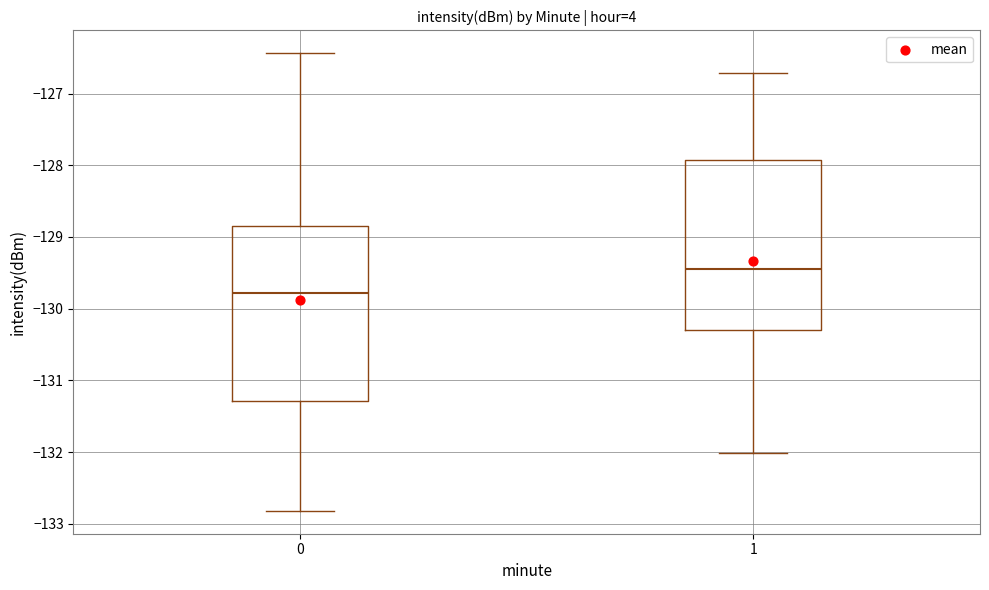

Which box has the highest median line?

1